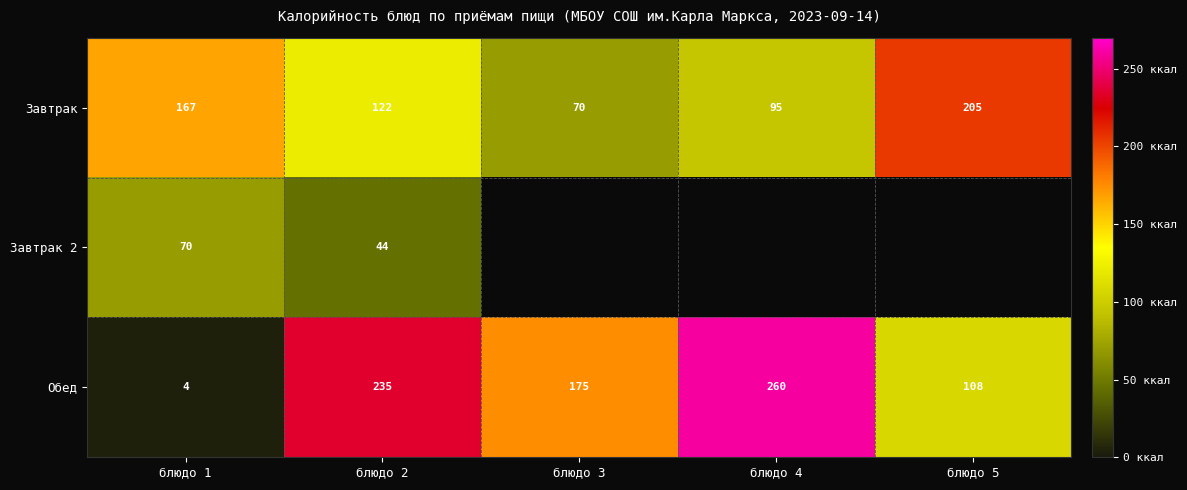

Between блюдо 3 and блюдо 4, which is larger?

блюдо 4